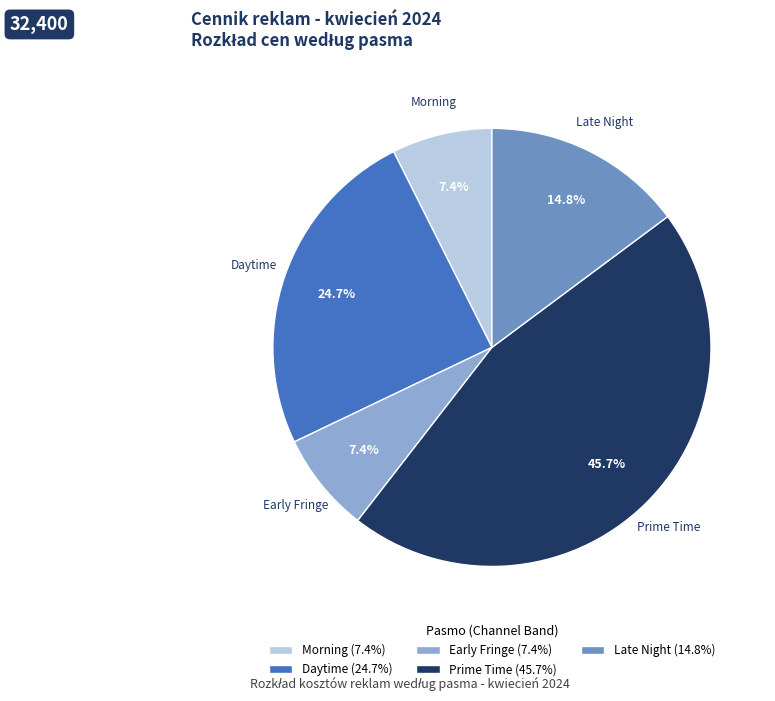

Is there a majority slice in this chart?

No